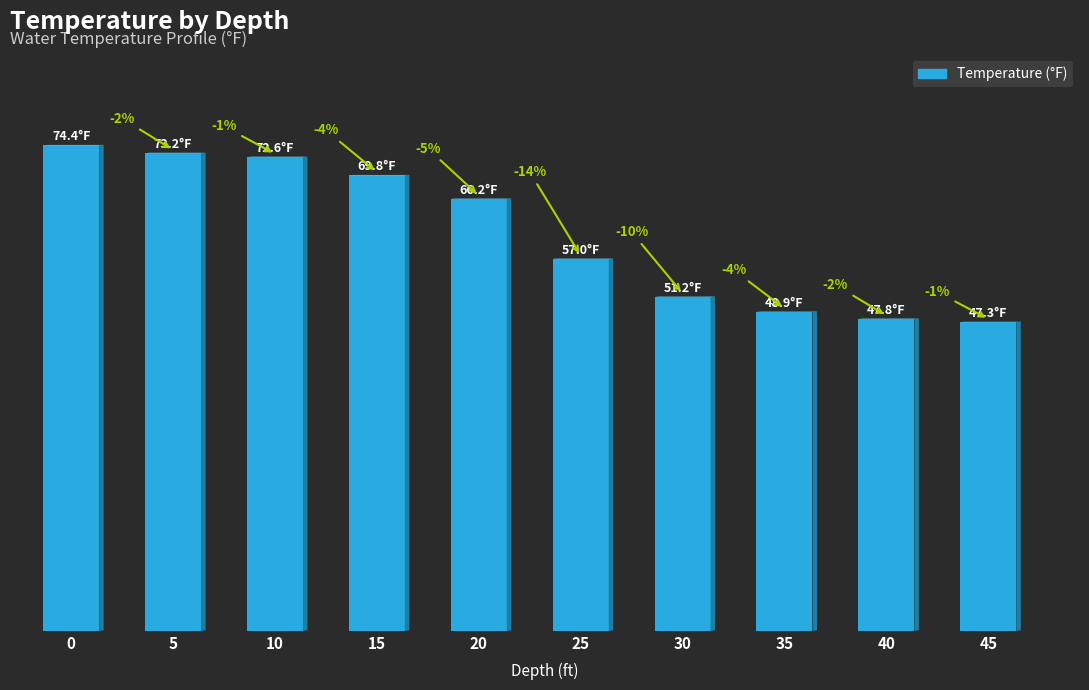

Does the chart contain any negative values?

No